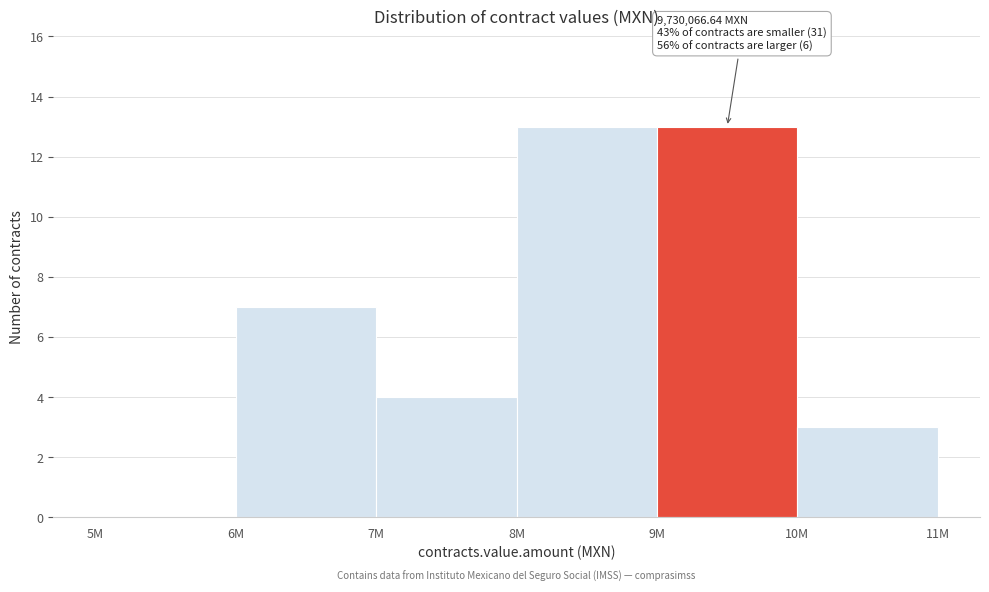

Reading left to right, transcribe all the data shown in this chart.

5M=0	6M=7	7M=4	8M=13	9M=13	10M=3